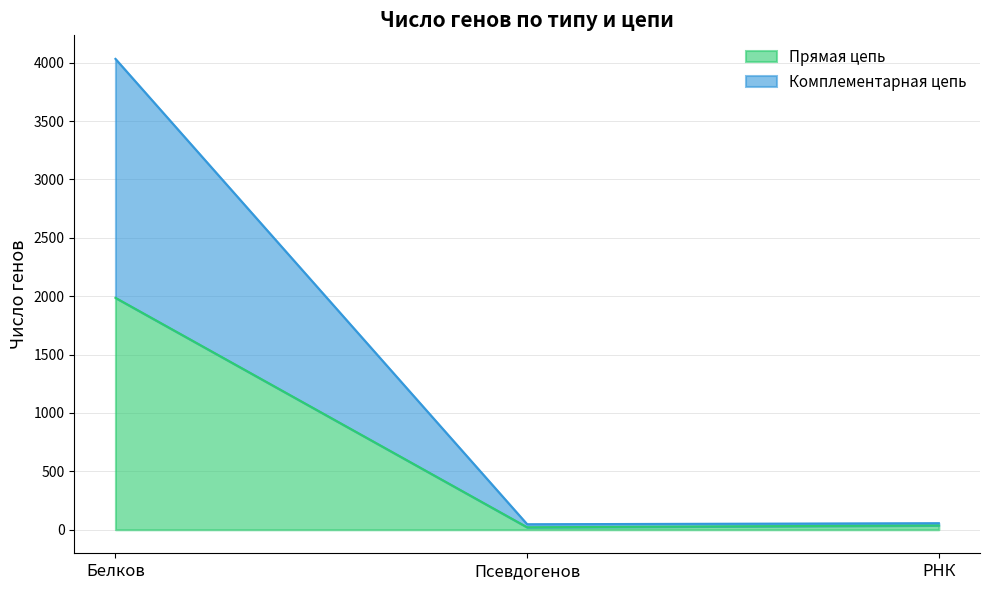

What are all the series names shown in the legend?

Прямая цепь, Комплементарная цепь